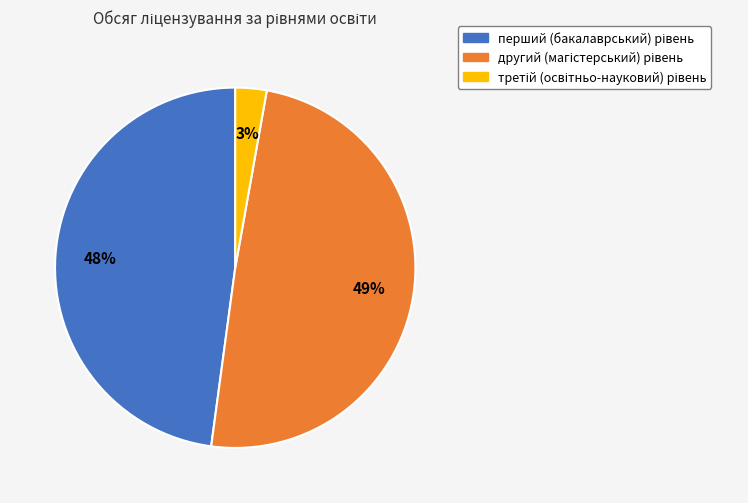

Does any single category account for the majority?

No